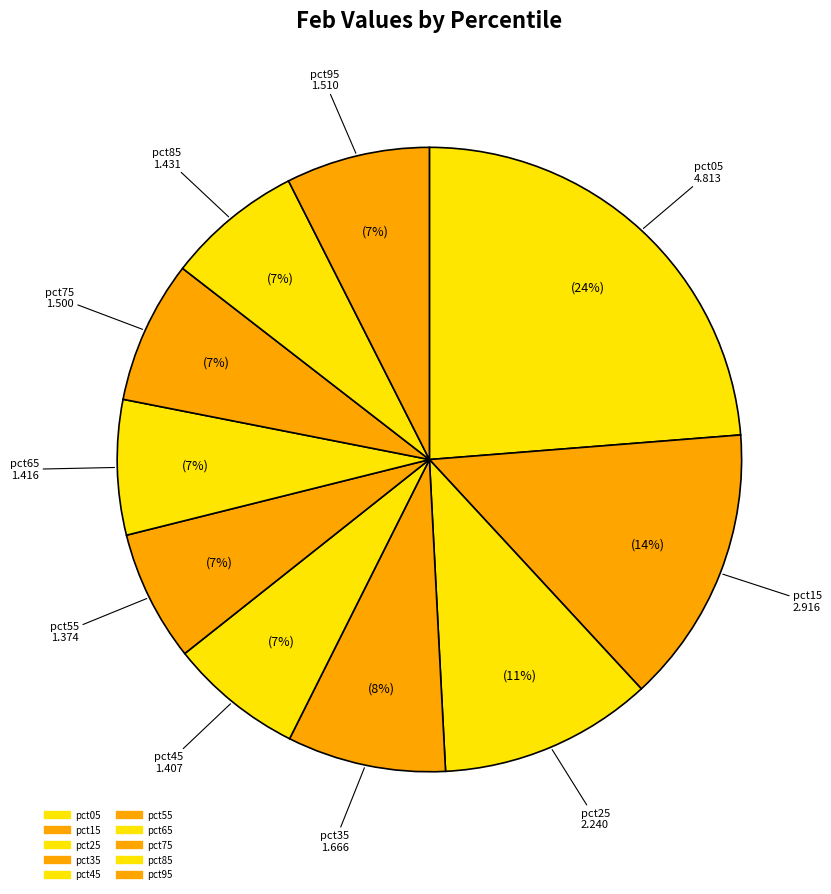

Count the number of slices in the pie.

10